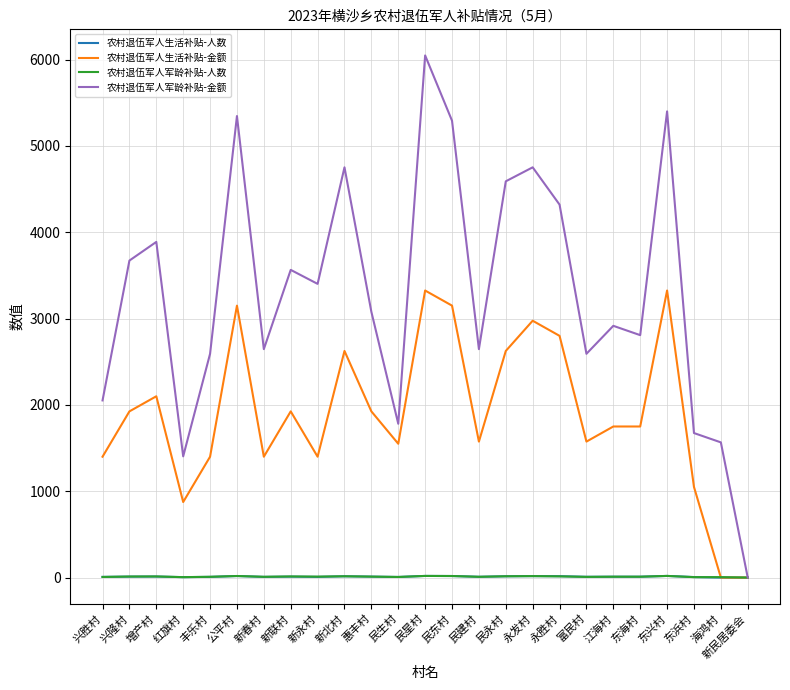

Which series changed the most between 兴隆村 and 民东村?

农村退伍军人军龄补贴-金额